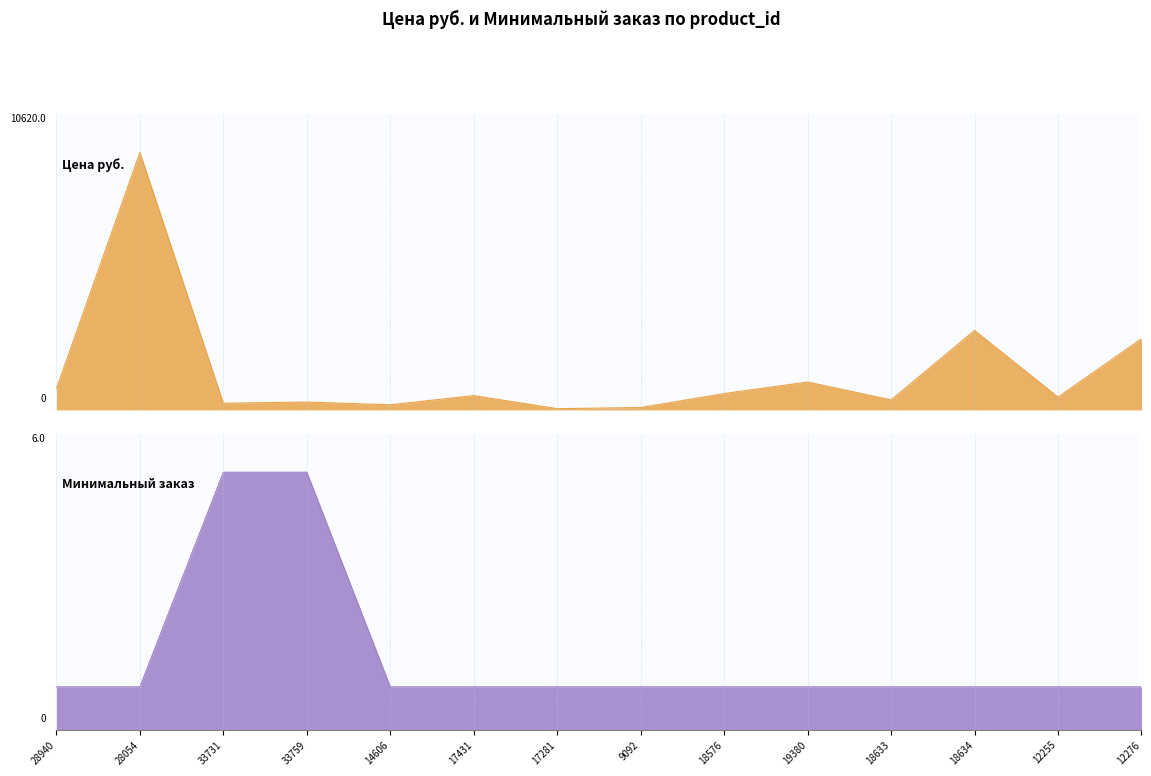

Reading left to right, transcribe all the data shown in this chart.

Цена руб.: 883.0	10620.0	277.0	324.0	212.0	590.0	52.0	98.0	675.0	1151.0	413.0	3276.0	529.0	2935.5
Минимальный заказ: 1.0	1.0	6.0	6.0	1.0	1.0	1.0	1.0	1.0	1.0	1.0	1.0	1.0	1.0